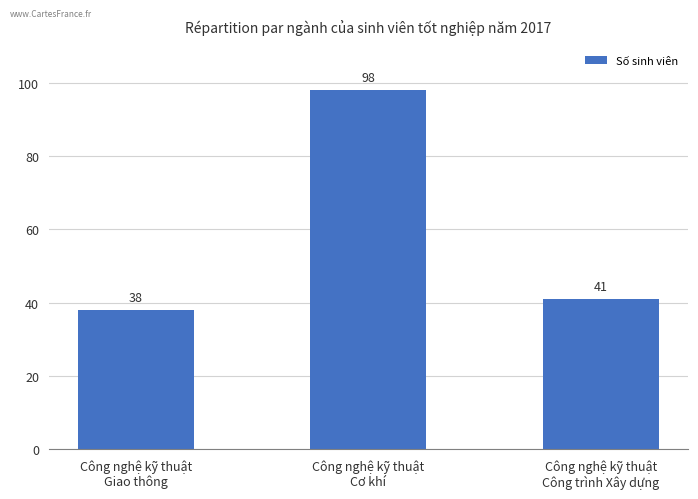

What is the difference between the maximum and second lowest values?

57